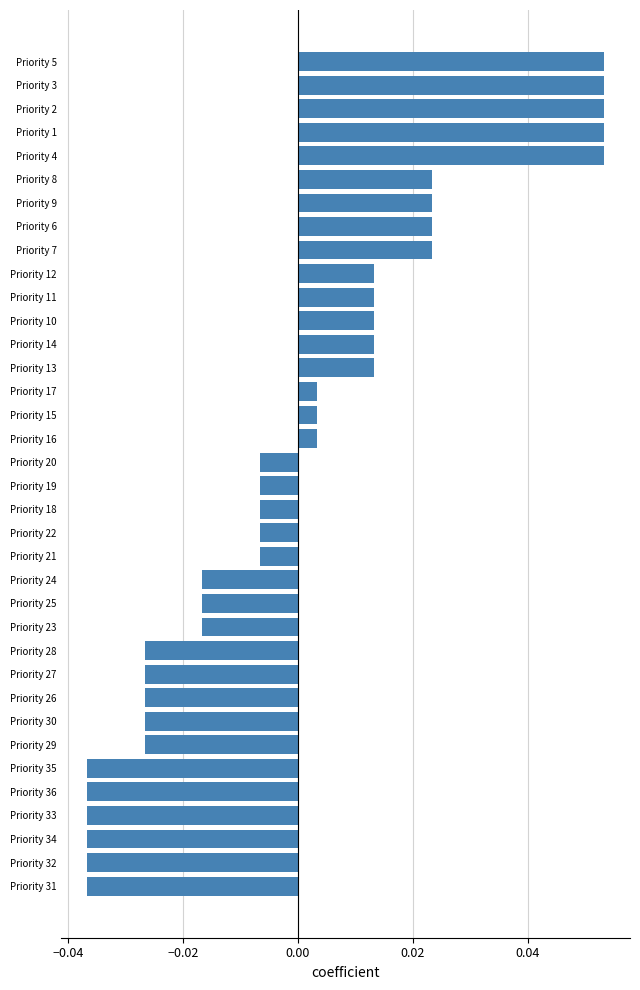

Between Priority 15 and Priority 9, which is larger?

Priority 9